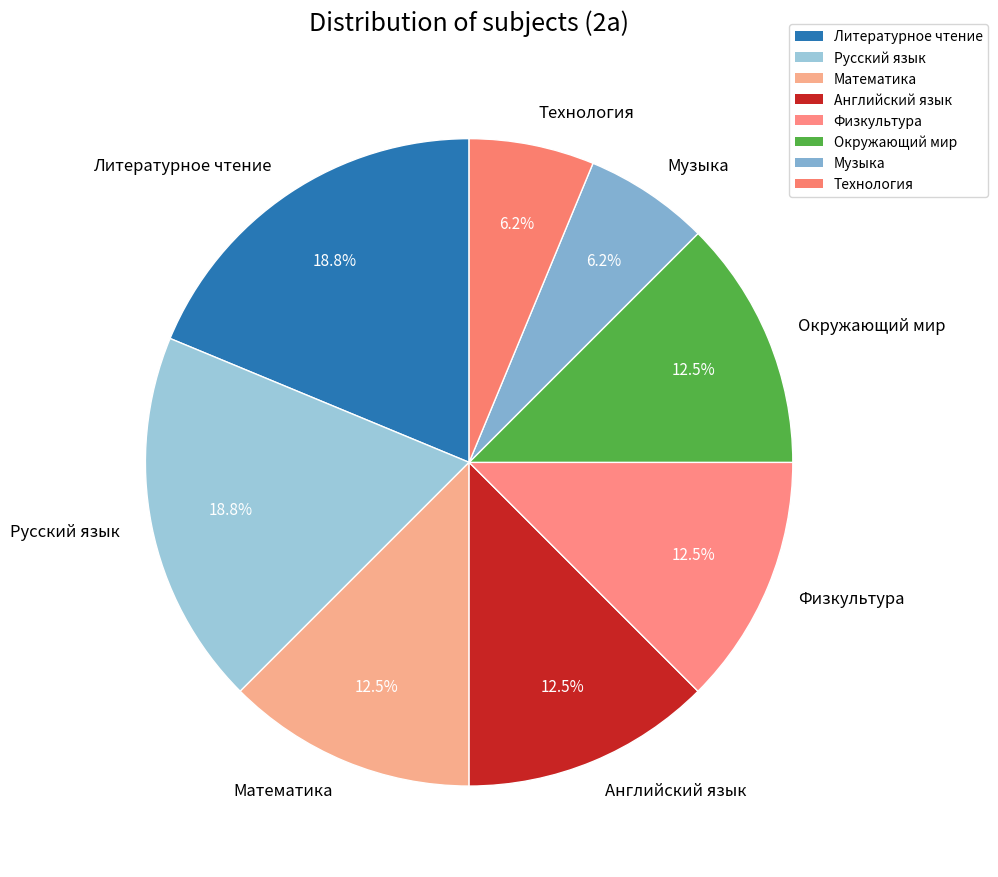

Does Технология account for over 50% of the chart?

No